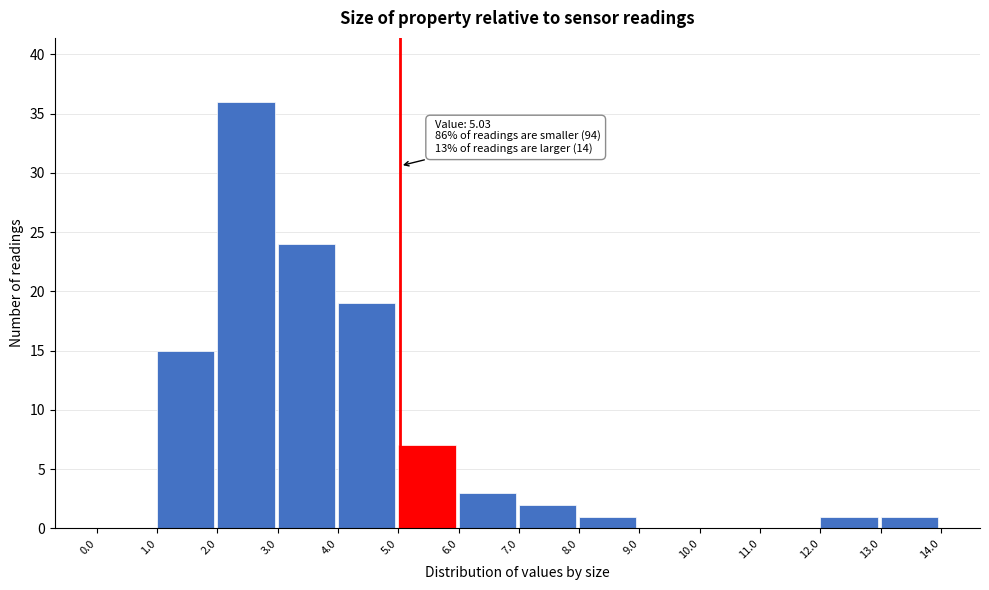

Over which range of the x-axis is the bar tallest?

2.0 to 3.0